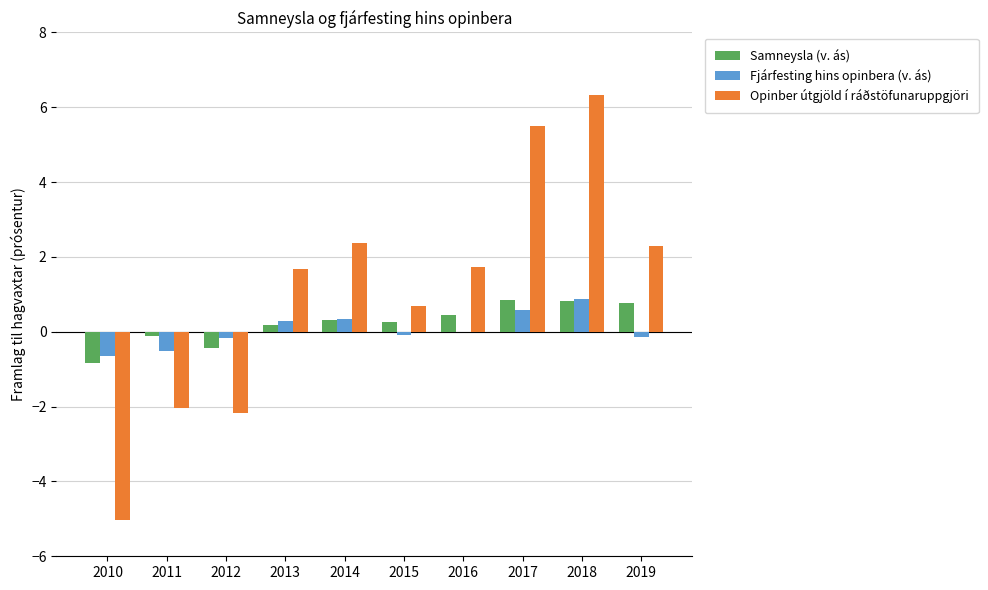

At which category is the sum across all series the highest?

2018